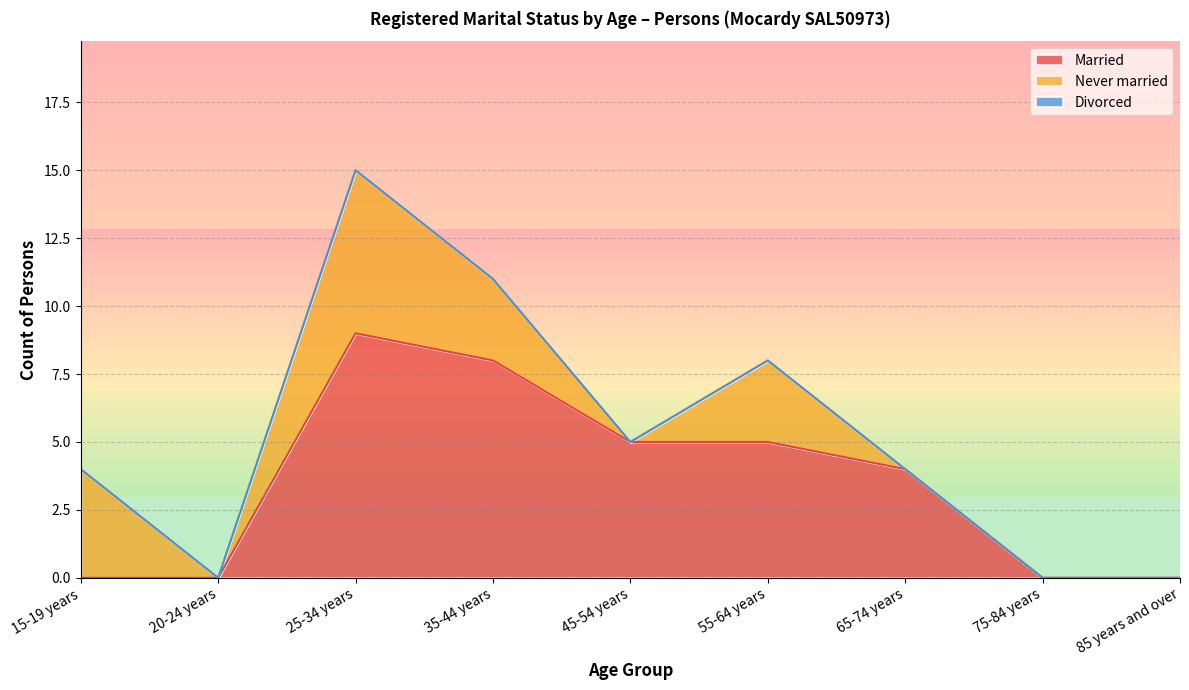

Is the value of Never married at 65-74 years greater than the value of Married at 85 years and over?

No